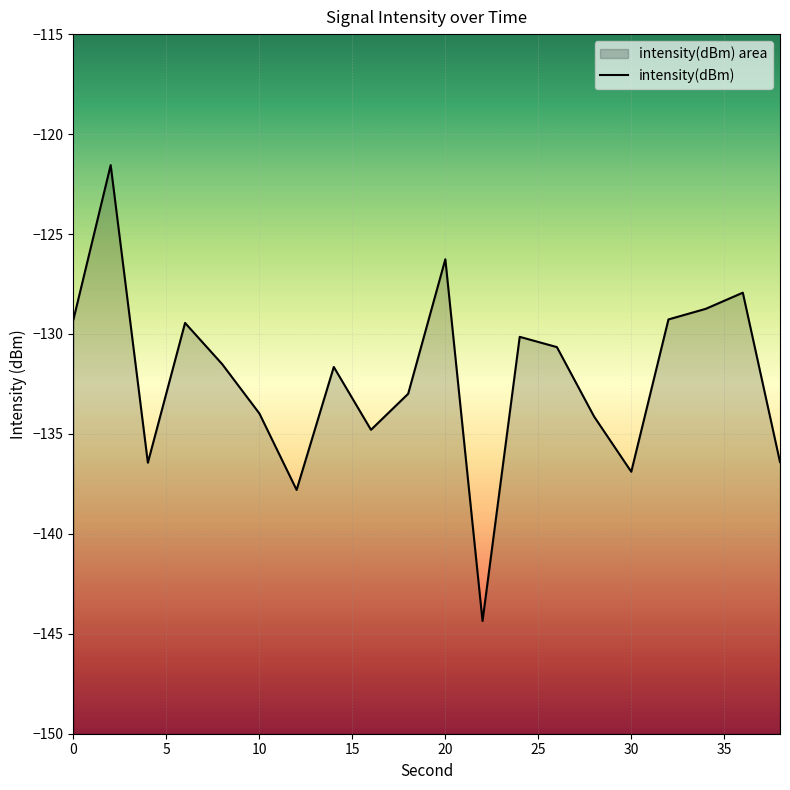

What is the change in value from 10 to 25?

+2.5